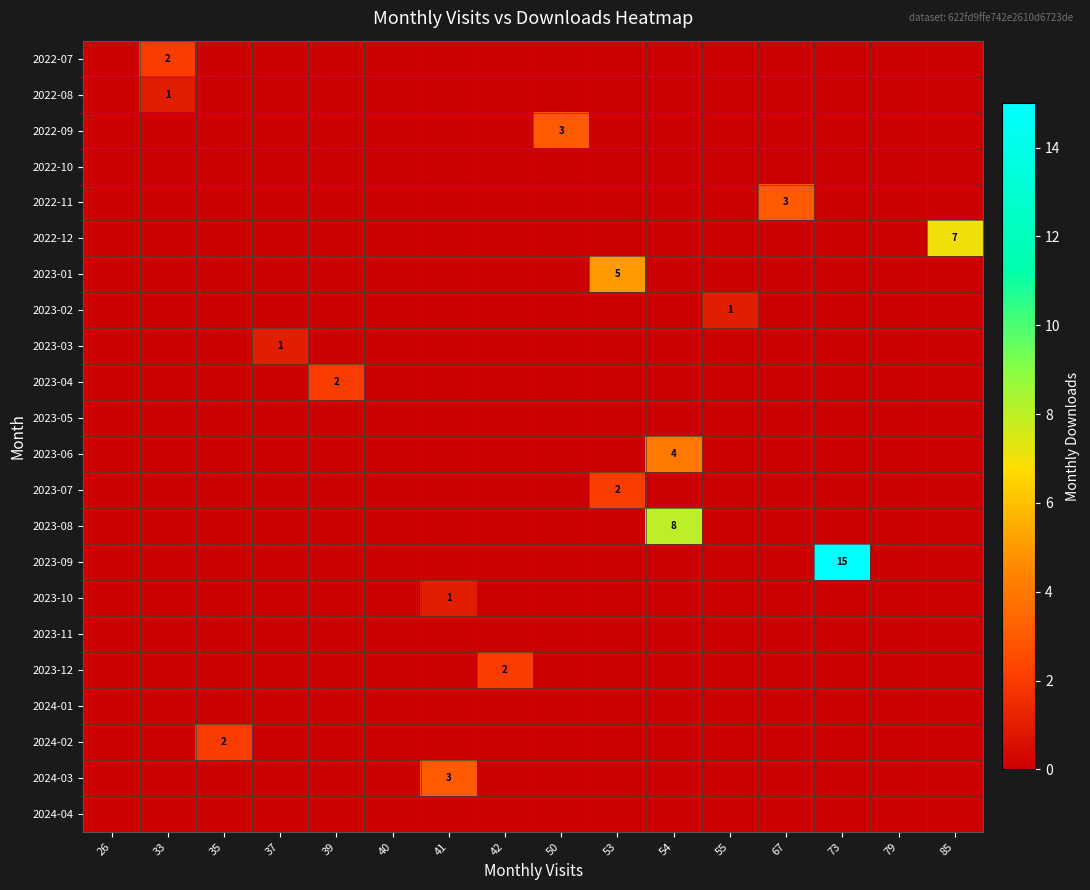

At which category does the chart reach its minimum across all series?

26